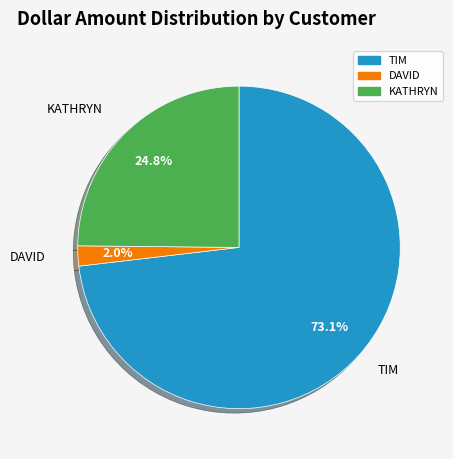

To the nearest percent, what is the combined percentage of DAVID and TIM?

75%